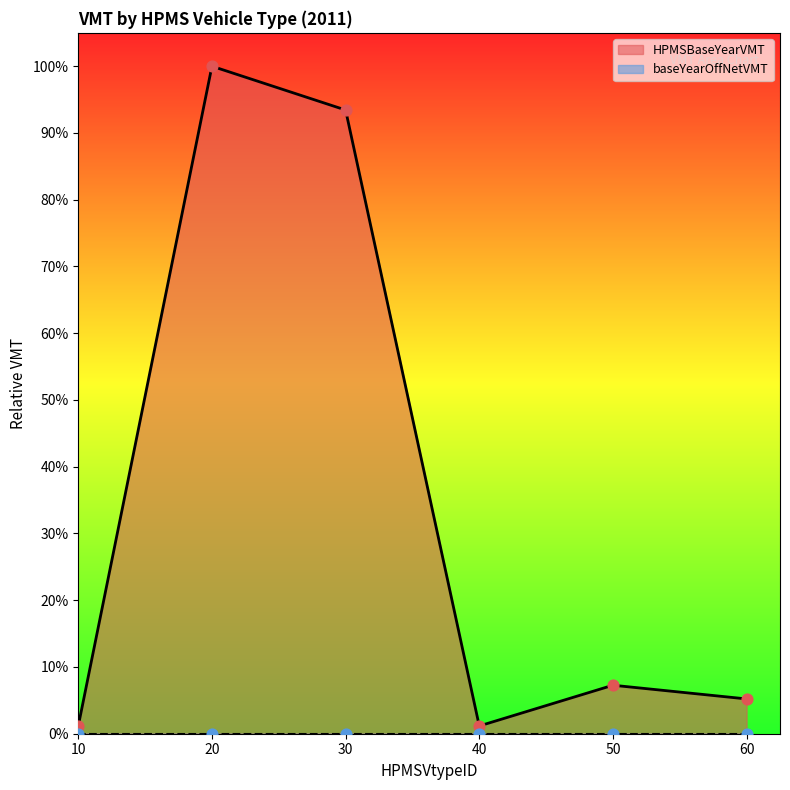

Which has a higher value, 30 or 20?

20